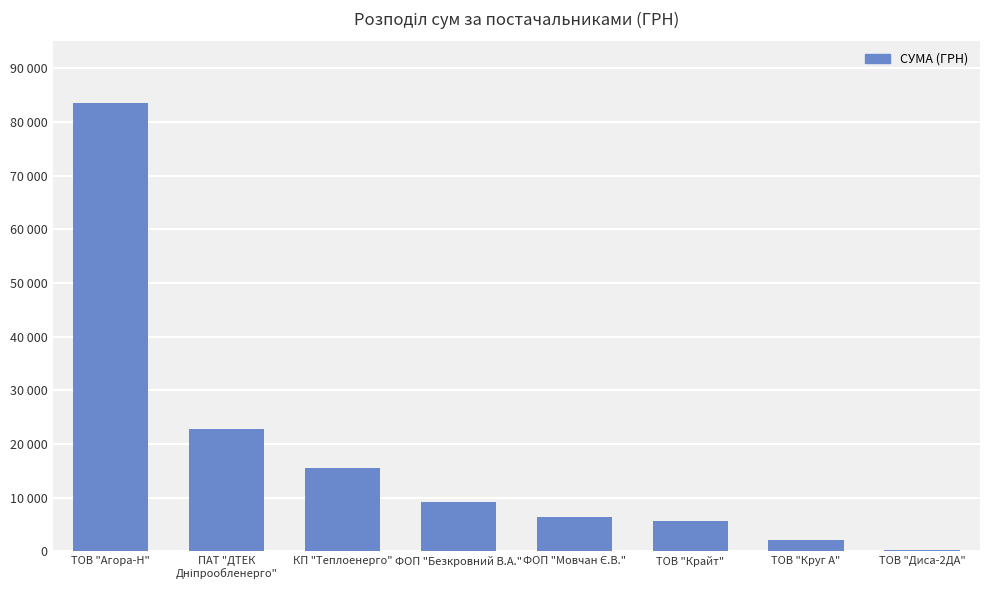

Is it true that the value at ПАТ "ДТЕК
Дніпрообленерго" is 22733.0?

True